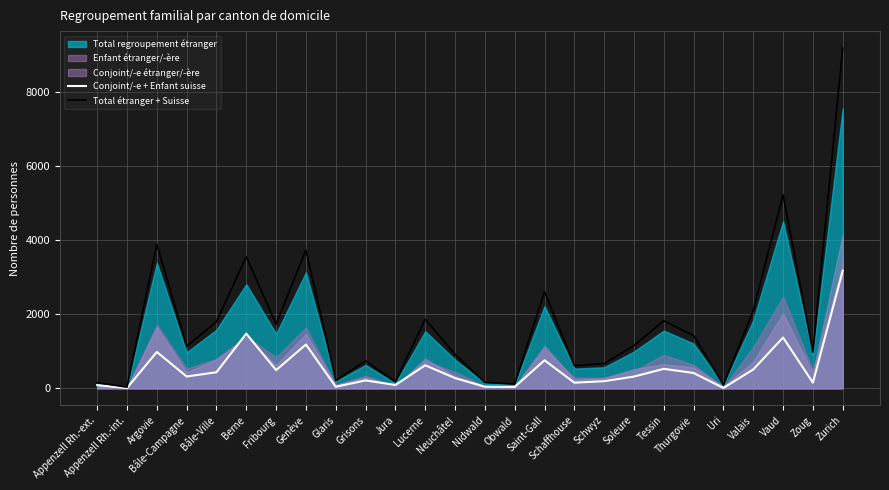

At which category does Conjoint/-e + Enfant suisse reach its first local valley?

Appenzell Rh.-int.